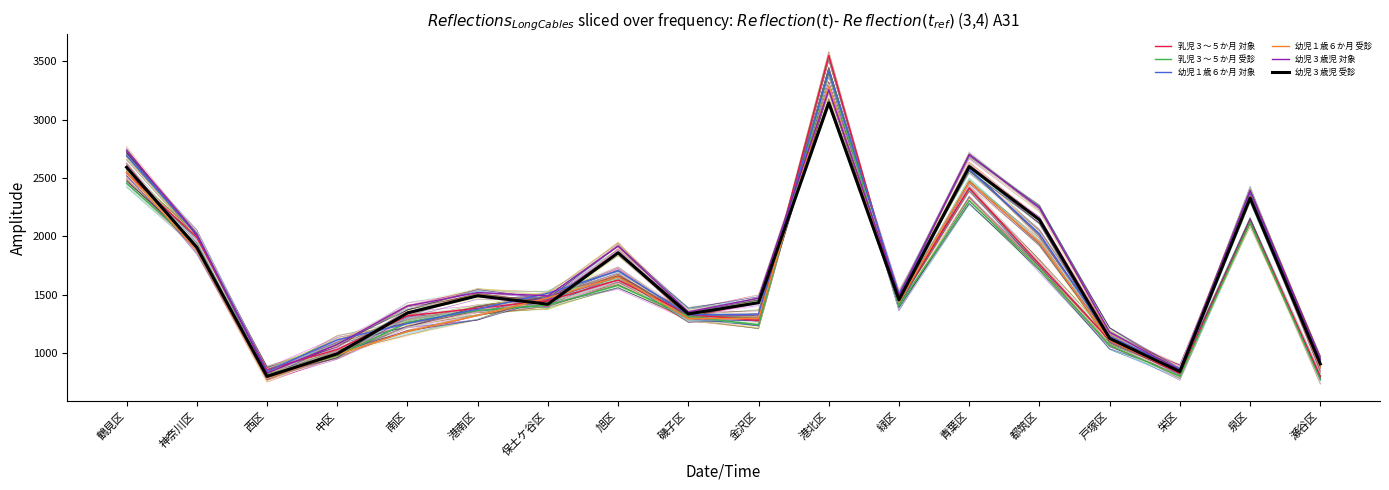

Where is 乳児３～５か月 受診 nearest to the value 2092?

泉区